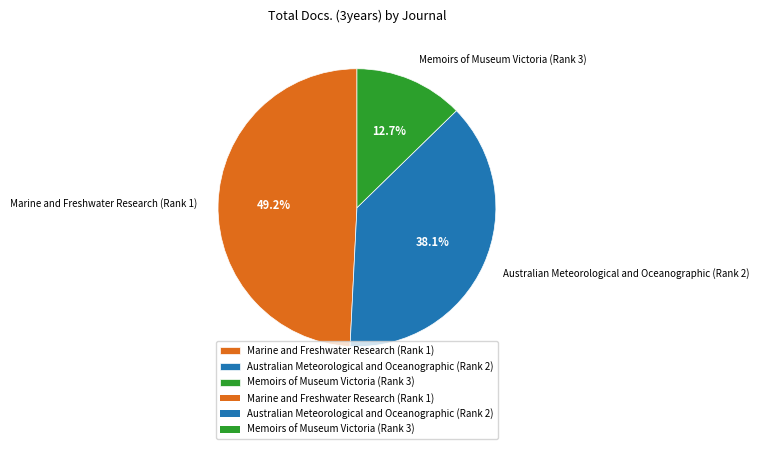

Between Marine and Freshwater Research (Rank 1) and Memoirs of Museum Victoria (Rank 3), which is larger?

Marine and Freshwater Research (Rank 1)